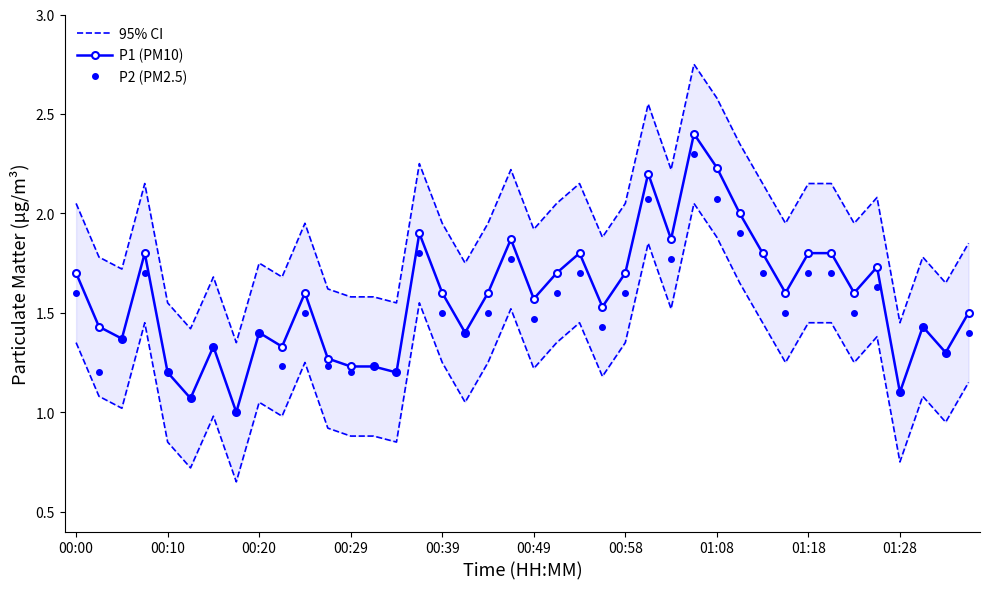

What position from the left is 38?

39